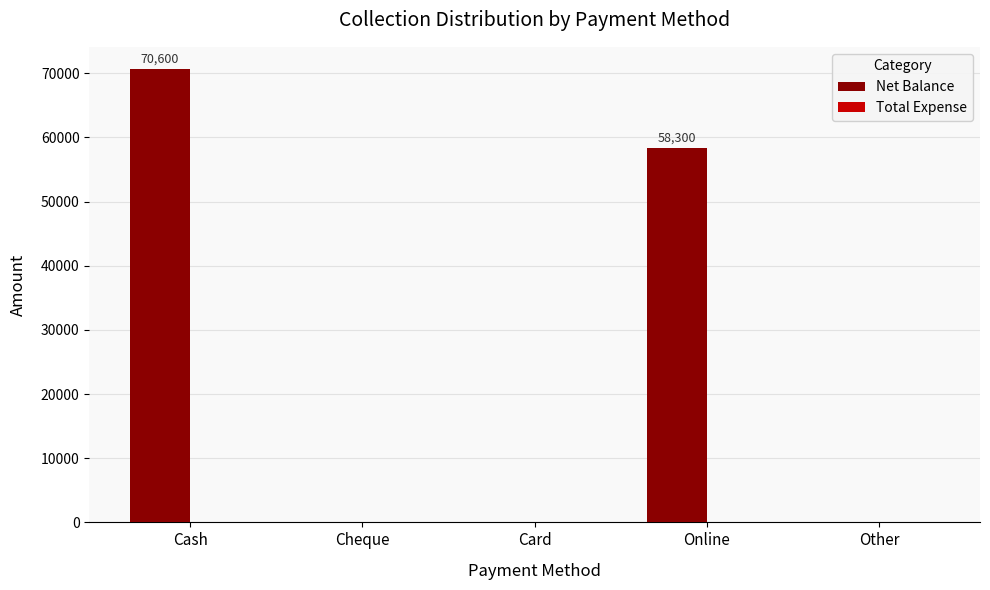

The value at Card is 0. True or false?

True